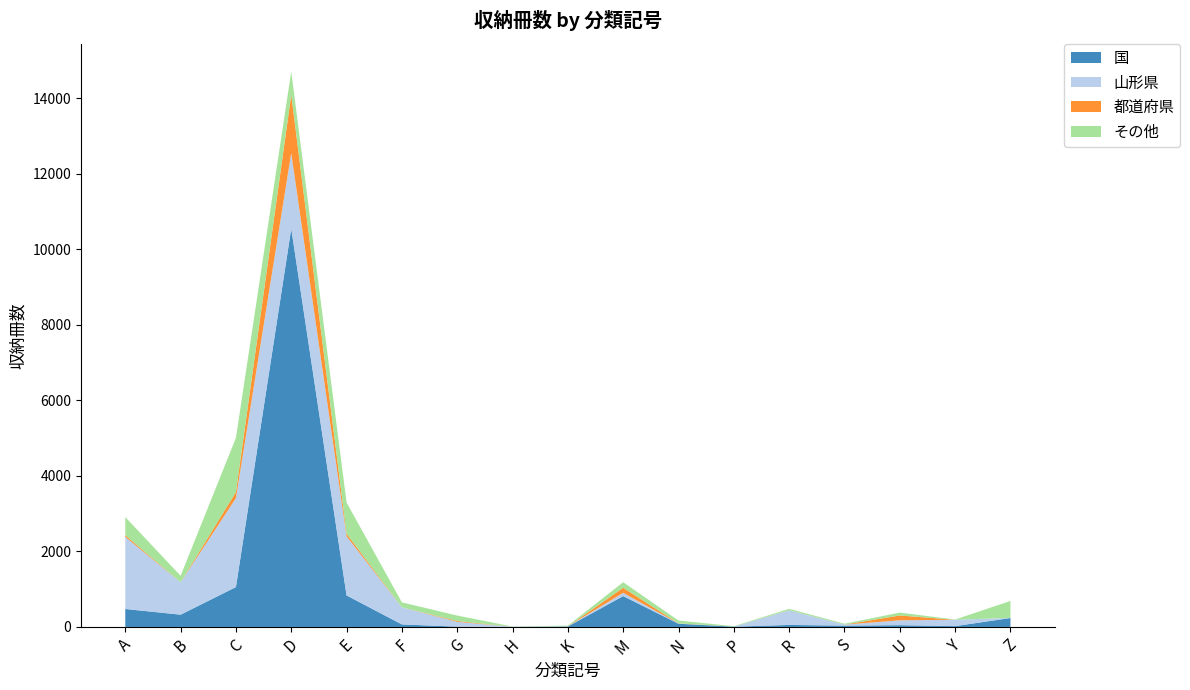

Reading left to right, list all the values displayed in this chart.

国: 476	325	1056	10550	835	67	8	1	11	818	85	8	53	36	47	22	237
山形県: 1910	858	2358	2005	1566	454	128	4	4	86	6	0	388	26	129	168	3
都道府県: 44	1	158	1545	69	0	22	0	1	133	5	0	2	0	128	0	0
その他: 481	171	1437	616	826	130	144	6	19	148	74	12	37	23	76	7	449